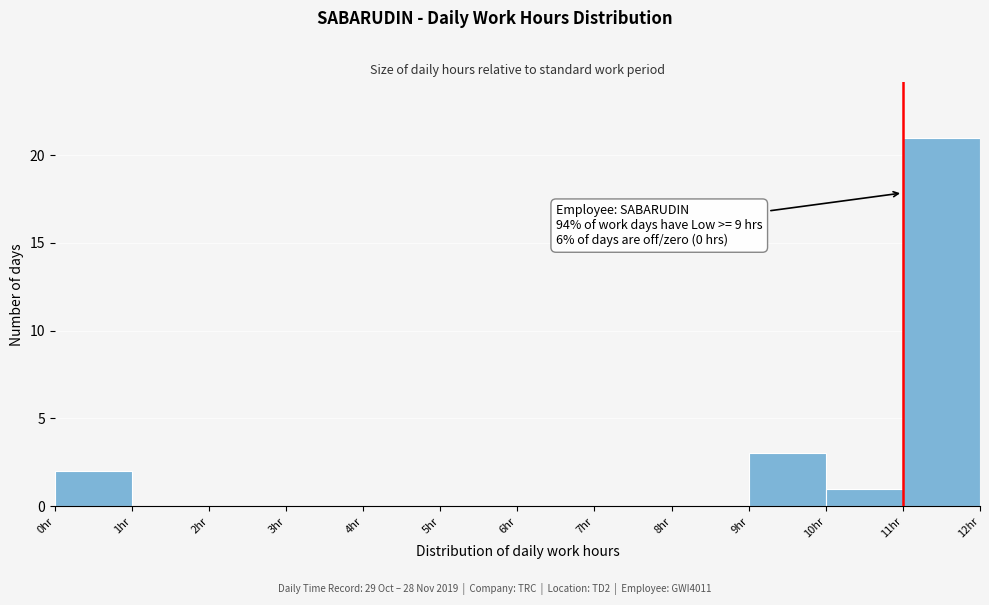

Which range on the x-axis has the tallest bar?

11 to 12